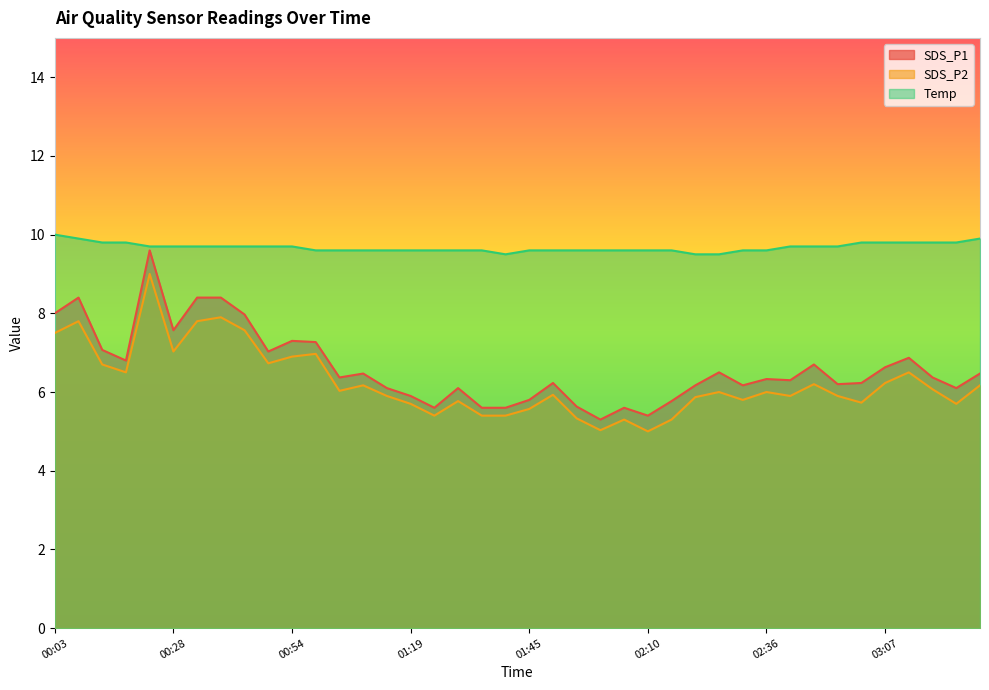

Reading left to right, transcribe all the data shown in this chart.

SDS_P1: 00:03=8.0	00:08=8.4	00:13=7.1	00:18=6.8	00:23=9.6	00:28=7.6	00:34=8.4	00:39=8.4	00:44=8.0	00:49=7.0	00:54=7.3	00:59=7.3	01:04=6.4	01:09=6.5	01:14=6.1	01:19=5.9	01:24=5.6	01:29=6.1	01:34=5.6	01:39=5.6	01:45=5.8	01:50=6.2	01:55=5.6	02:00=5.3	02:05=5.6	02:10=5.4	02:15=5.8	02:20=6.2	02:26=6.5	02:31=6.2	02:36=6.3	02:41=6.3	02:46=6.7	02:52=6.2	02:57=6.2	03:07=6.6	03:12=6.9	03:18=6.4	03:23=6.1	03:28=6.5
SDS_P2: 00:03=7.5	00:08=7.8	00:13=6.7	00:18=6.5	00:23=9.0	00:28=7.0	00:34=7.8	00:39=7.9	00:44=7.6	00:49=6.7	00:54=6.9	00:59=7.0	01:04=6.0	01:09=6.2	01:14=5.9	01:19=5.7	01:24=5.4	01:29=5.8	01:34=5.4	01:39=5.4	01:45=5.6	01:50=5.9	01:55=5.3	02:00=5.0	02:05=5.3	02:10=5.0	02:15=5.3	02:20=5.9	02:26=6.0	02:31=5.8	02:36=6.0	02:41=5.9	02:46=6.2	02:52=5.9	02:57=5.7	03:07=6.2	03:12=6.5	03:18=6.1	03:23=5.7	03:28=6.2
Temp: 00:03=10.0	00:08=9.9	00:13=9.8	00:18=9.8	00:23=9.7	00:28=9.7	00:34=9.7	00:39=9.7	00:44=9.7	00:49=9.7	00:54=9.7	00:59=9.6	01:04=9.6	01:09=9.6	01:14=9.6	01:19=9.6	01:24=9.6	01:29=9.6	01:34=9.6	01:39=9.5	01:45=9.6	01:50=9.6	01:55=9.6	02:00=9.6	02:05=9.6	02:10=9.6	02:15=9.6	02:20=9.5	02:26=9.5	02:31=9.6	02:36=9.6	02:41=9.7	02:46=9.7	02:52=9.7	02:57=9.8	03:07=9.8	03:12=9.8	03:18=9.8	03:23=9.8	03:28=9.9